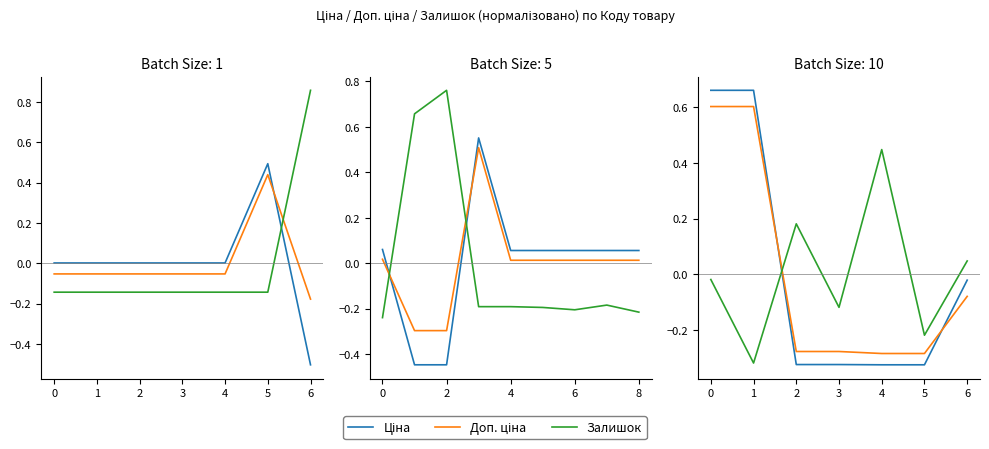

What is the difference between the second highest and minimum values in the Доп. ціна series?

0.9